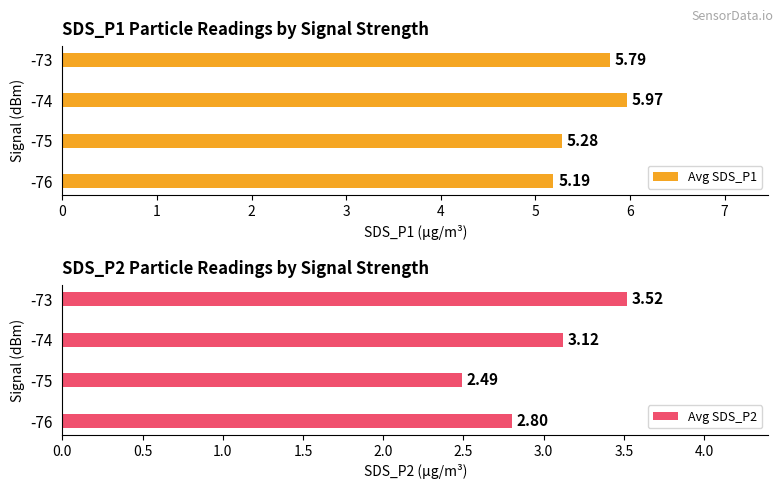

How many bars are there in total?

8